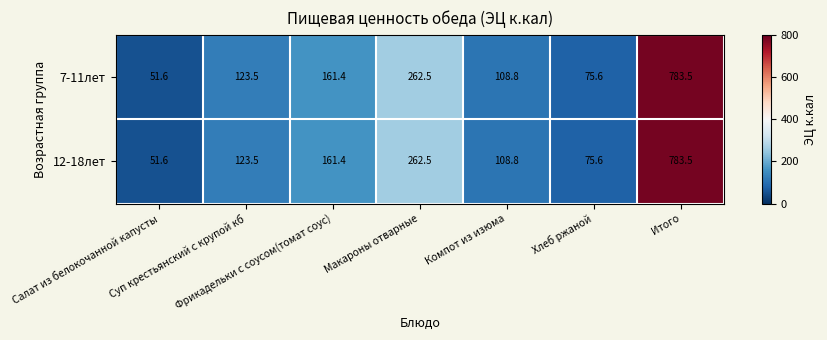

How many categories are shown in the chart?

7